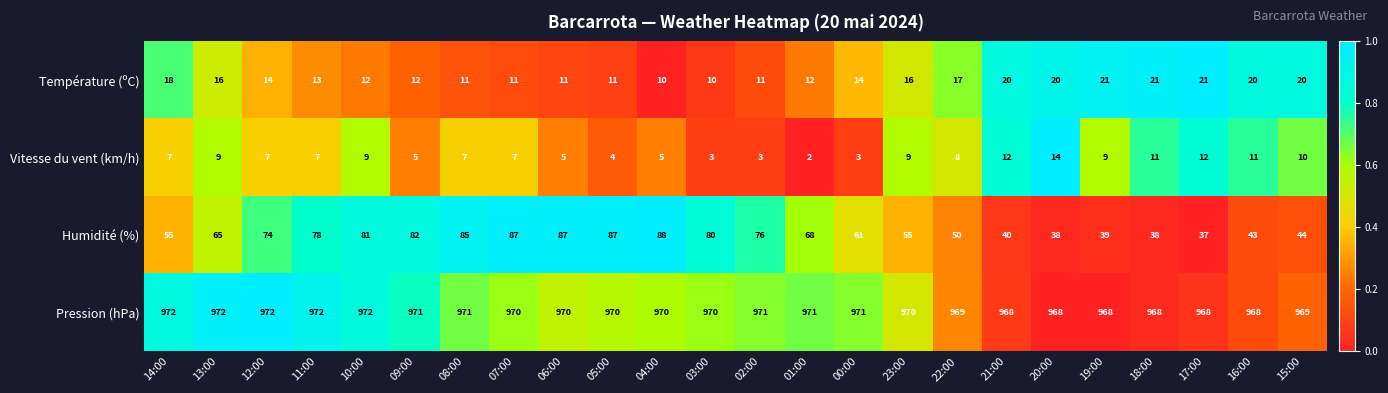

Which series changed the most between 14:00 and 12:00?

Humidité (%)